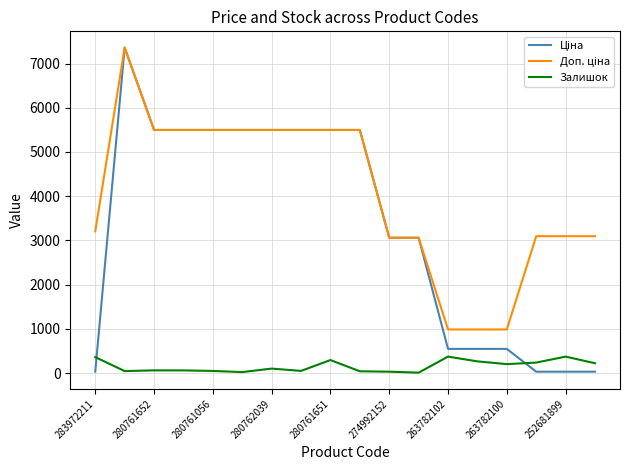

What is the maximum value shown in the chart?

7360.2